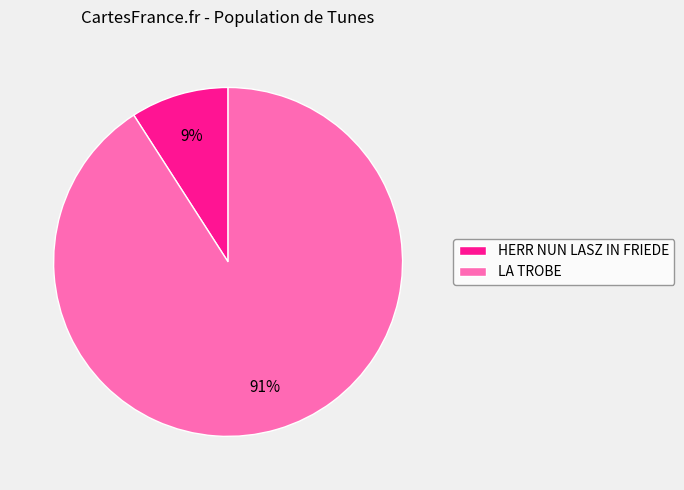

Is it true that HERR NUN LASZ IN FRIEDE is 1% of the pie?

False